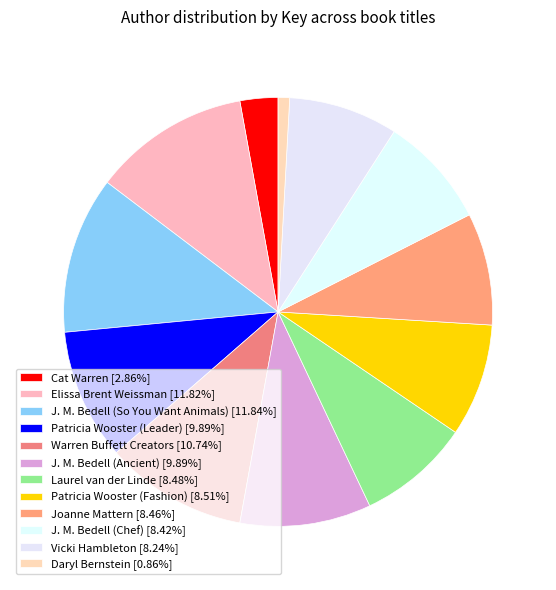

What is the total percentage of J. M. Bedell (Ancient) and J. M. Bedell (Chef)?

18.3%